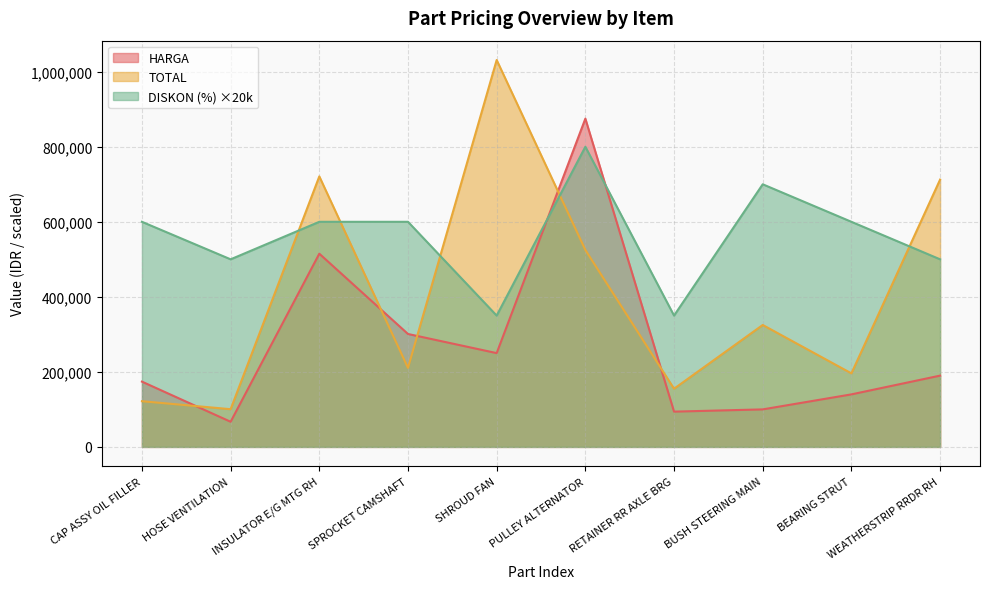

How many interior local peaks does the TOTAL series have?

3